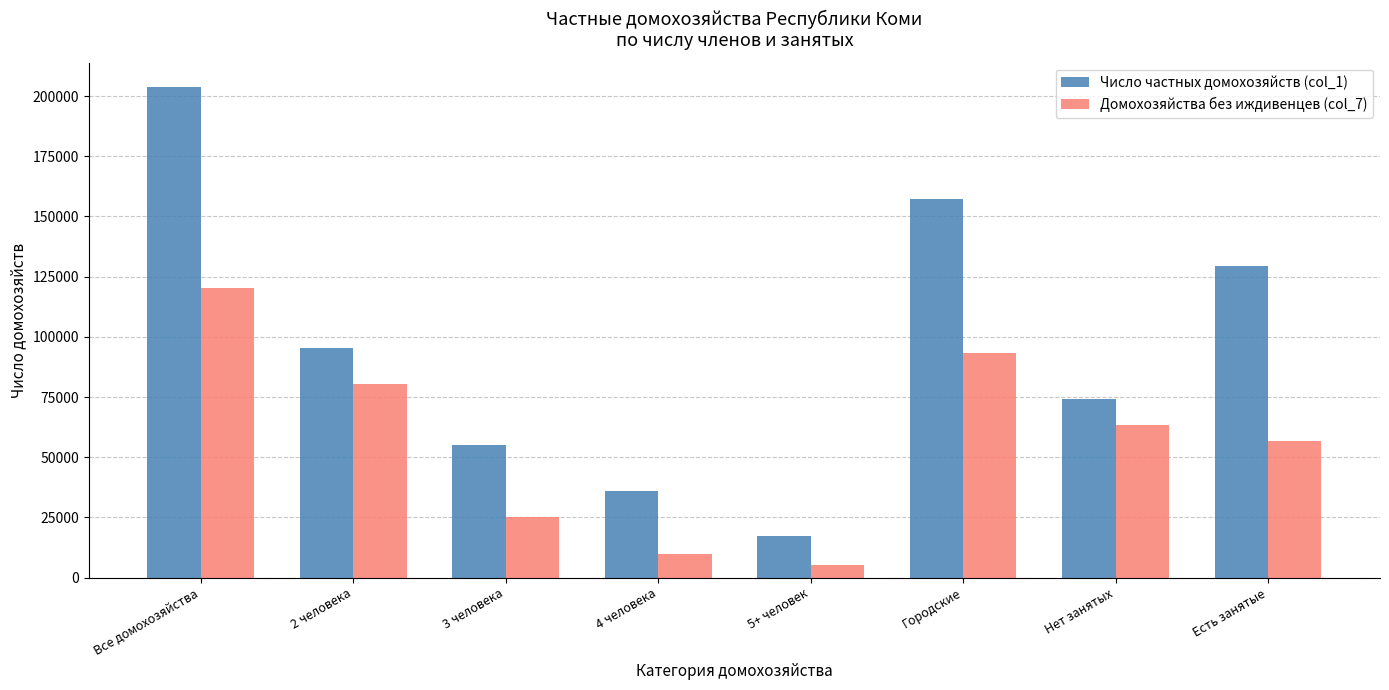

What is the difference between the second highest and minimum values in the Число частных домохозяйств (col_1) series?

139843